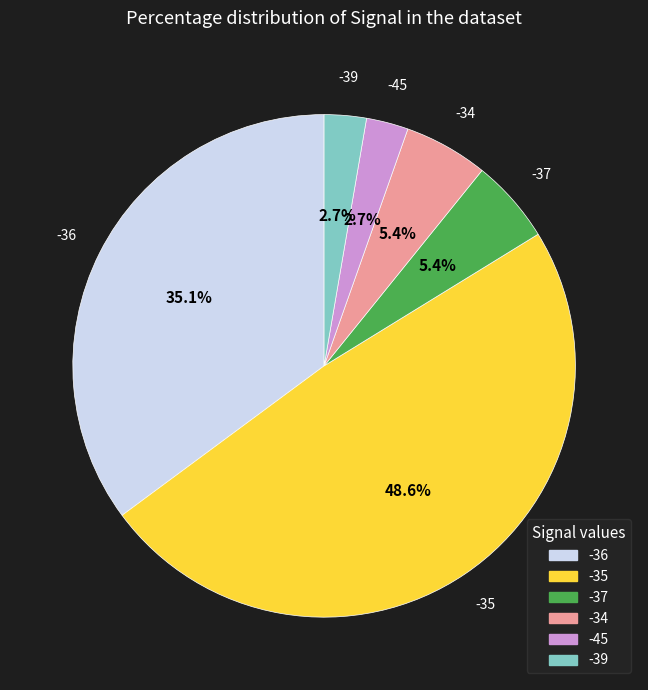

Is there any slice that represents more than half of the pie?

No